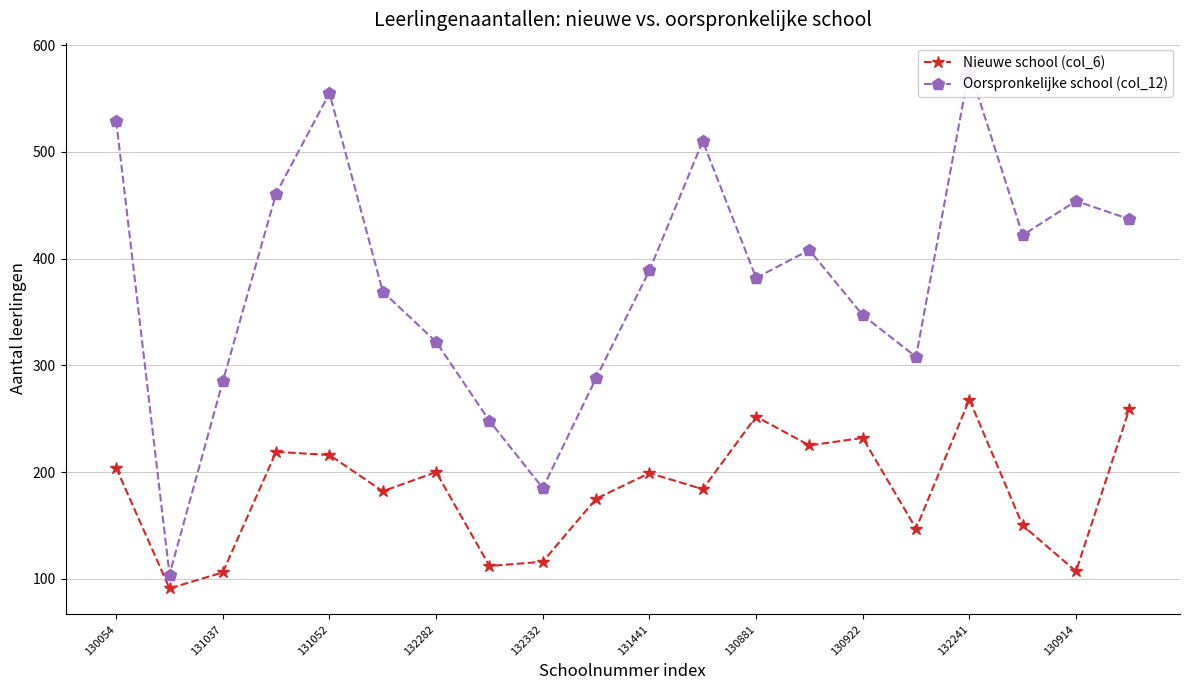

Does the chart have visible grid lines?

Yes